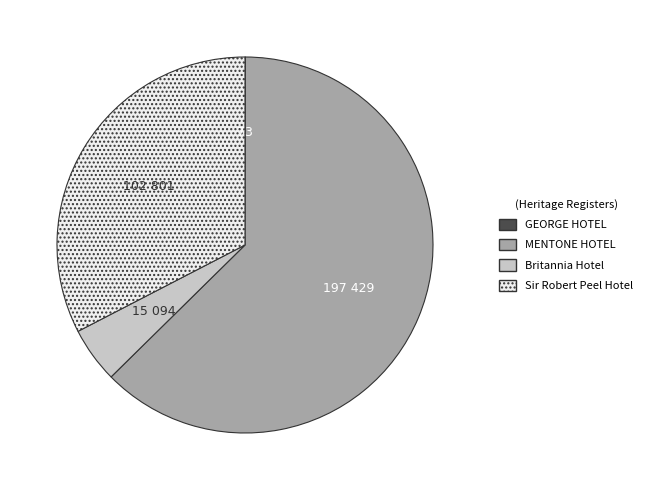

Approximately how many times larger is the value at Sir Robert Peel Hotel compared to Britannia Hotel?

6.8